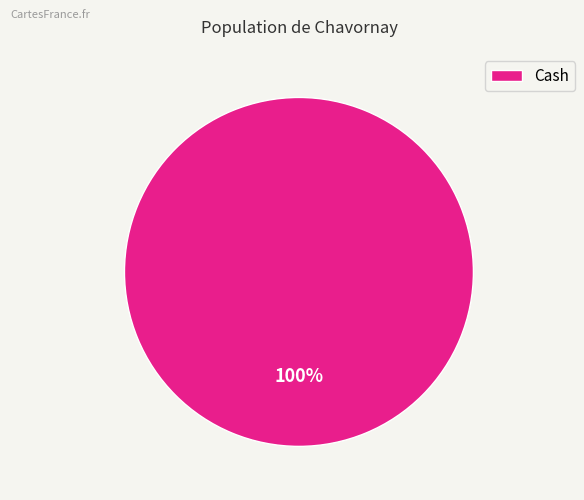

What percentage is the Cash slice, to the nearest percent?

100%